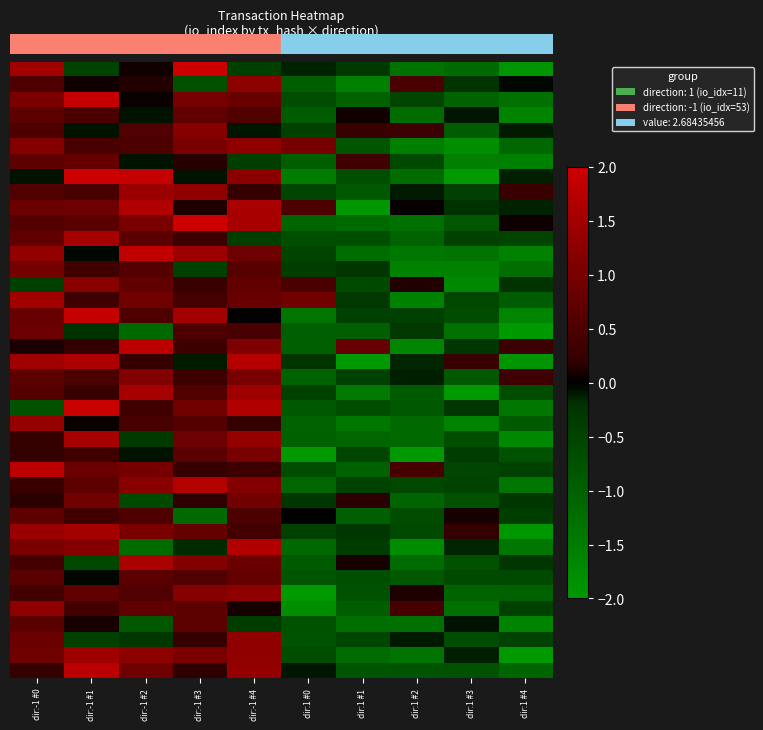

Which label corresponds to the largest value in the chart?

dir:-1 #3